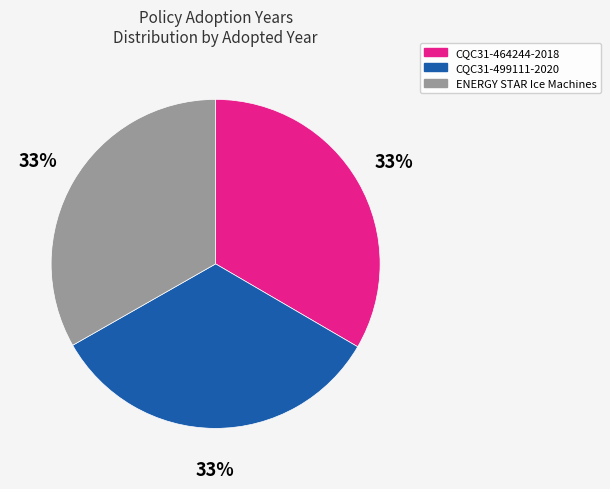

How many segments does this pie chart have?

3